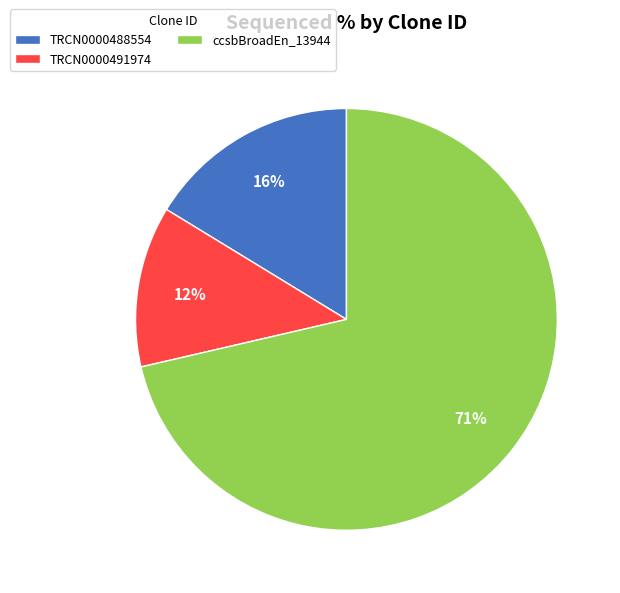

What is the largest slice in the pie chart?

ccsbBroadEn_13944